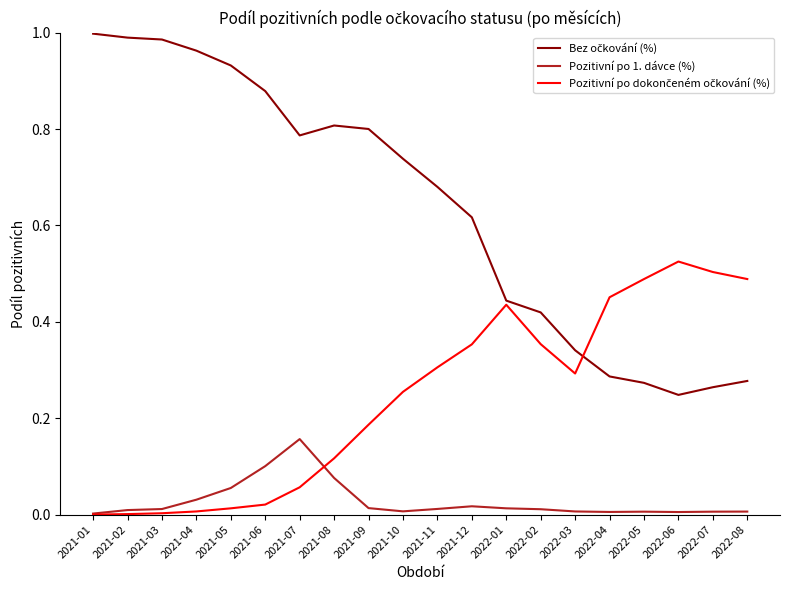

Is it true that Pozitivní po 1. dávce (%) equals 0.0 at 2021-01?

True